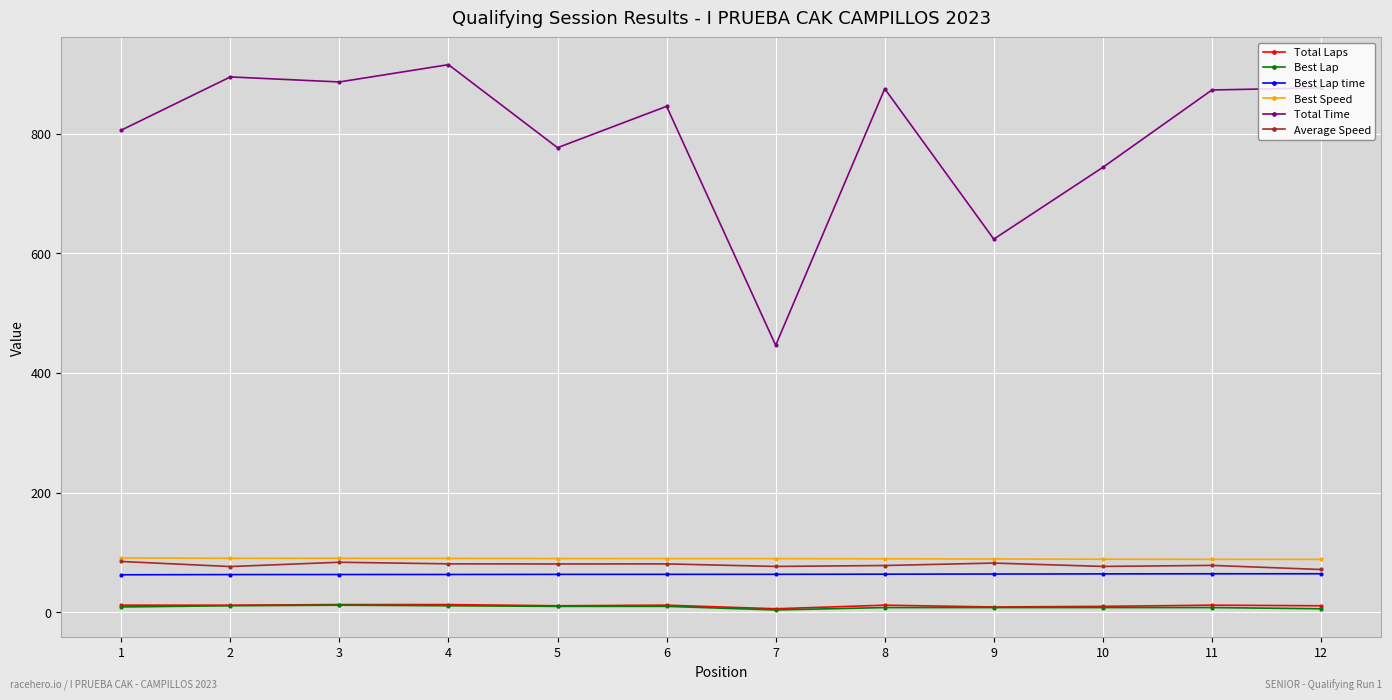

True or false: Total Time has more than 2 interior local peaks.

True